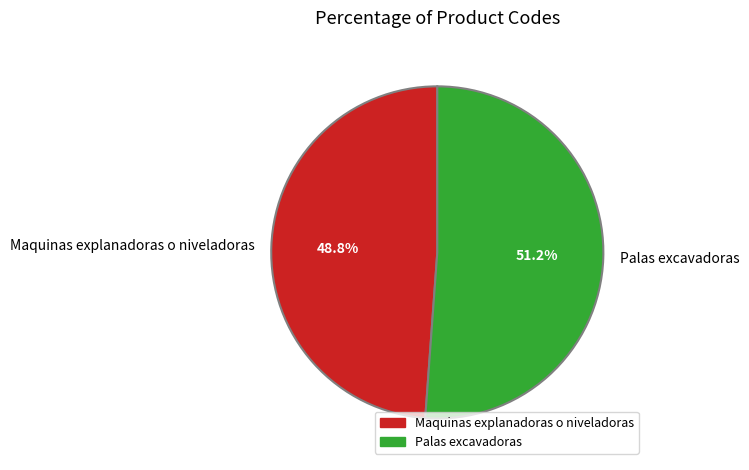

Which category has the biggest portion of the pie?

Palas excavadoras